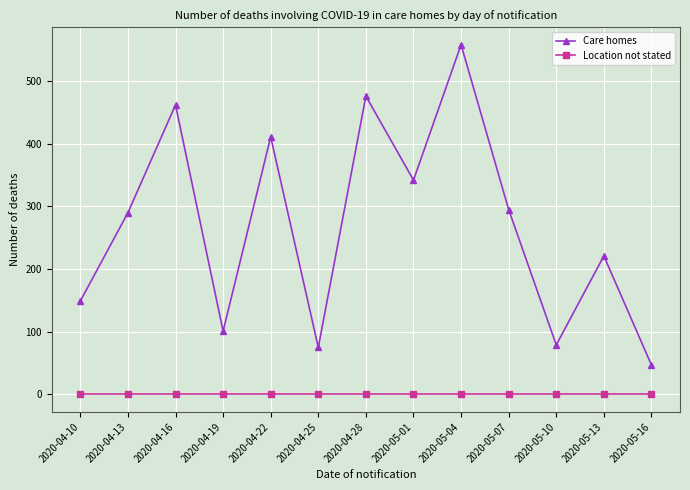

Reading left to right, what are all the values shown in this chart?

Care homes: 2020-04-10=149	2020-04-13=290	2020-04-16=462	2020-04-19=101	2020-04-22=411	2020-04-25=75	2020-04-28=476	2020-05-01=342	2020-05-04=558	2020-05-07=295	2020-05-10=79	2020-05-13=221	2020-05-16=47
Location not stated: 2020-04-10=0	2020-04-13=0	2020-04-16=0	2020-04-19=0	2020-04-22=0	2020-04-25=0	2020-04-28=0	2020-05-01=0	2020-05-04=0	2020-05-07=0	2020-05-10=0	2020-05-13=0	2020-05-16=0